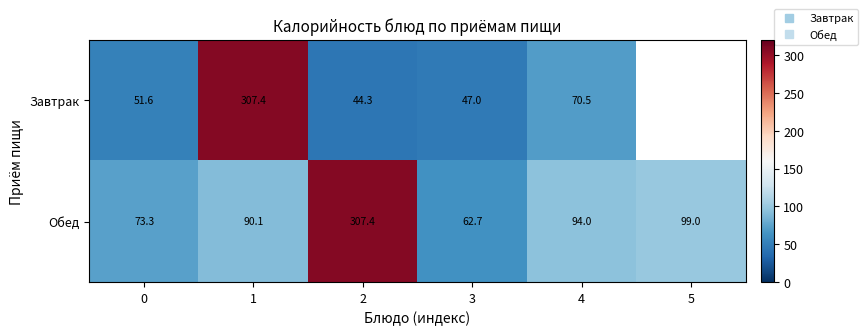

Where does the Обед series first go above 94?

2